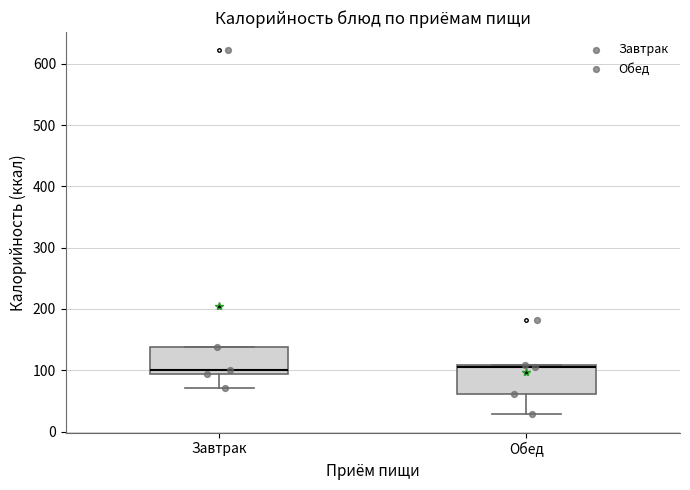

Reading left to right, transcribe this box plot: for each box, give where its median line is, the range the box spans, and where its two whiskers end, as read against the y-axis. The values are not printed on the chart, so give them approximately, as read against the axis.

Завтрак: median 100, box 90 to 140, whiskers 70 to 140
Обед: median 100, box 60 to 110, whiskers 30 to 110